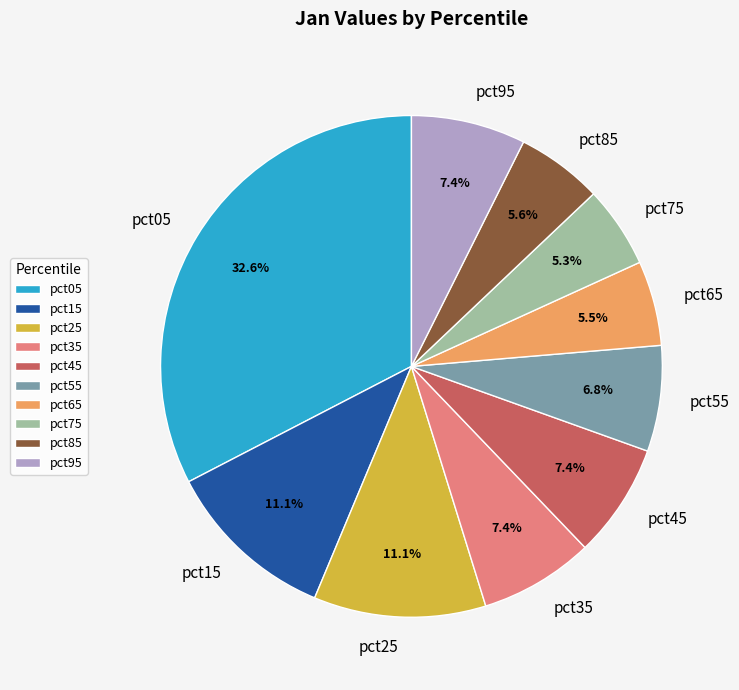

Between pct35 and pct65, which is larger?

pct35